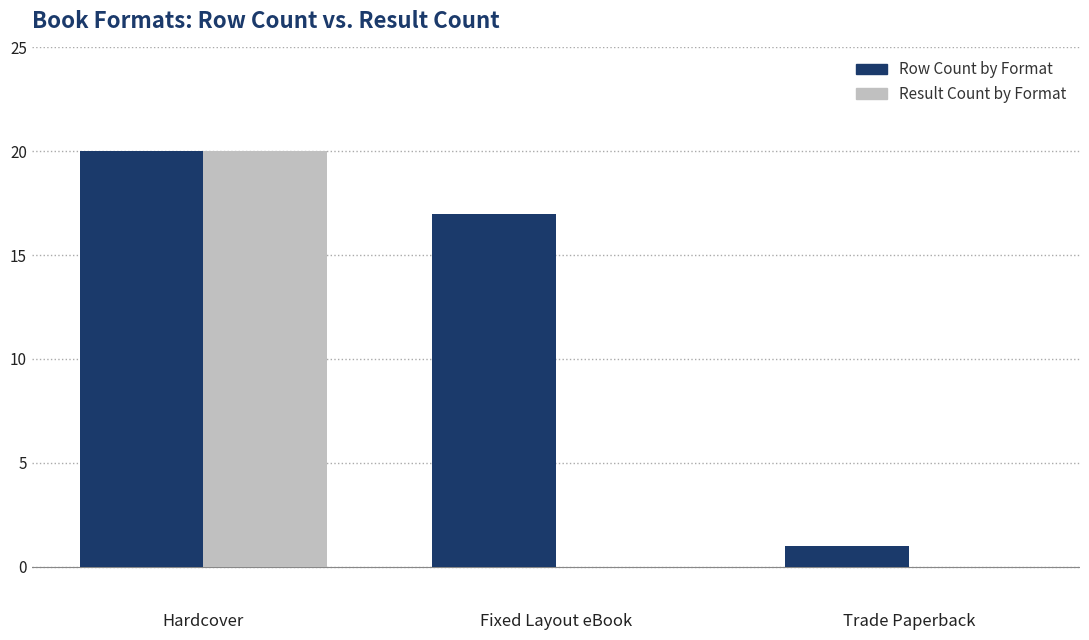

Count the number of categories in the chart.

3